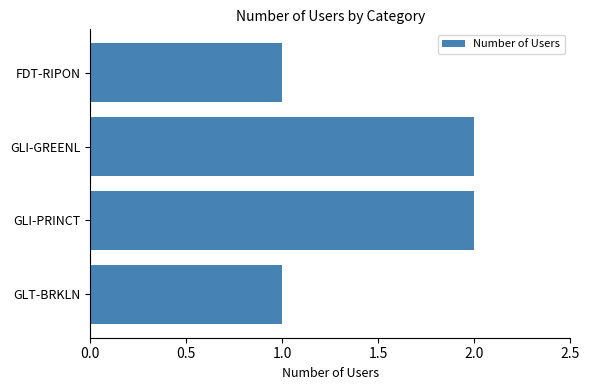

How many values are between 1 and 2?

4